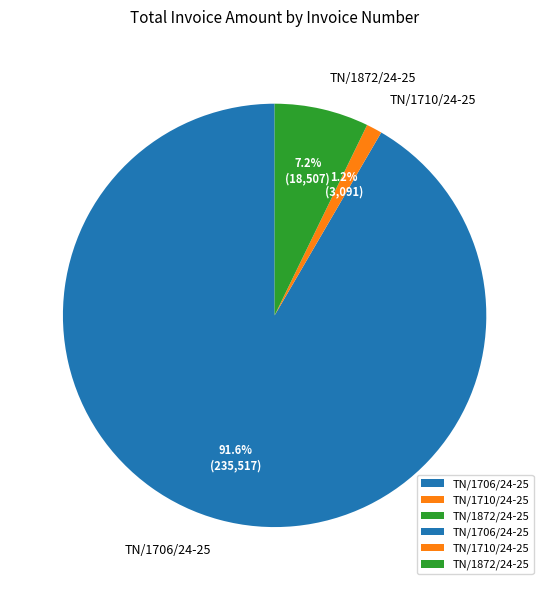

To the nearest percent, what percentage of the pie is TN/1706/24-25?

92%